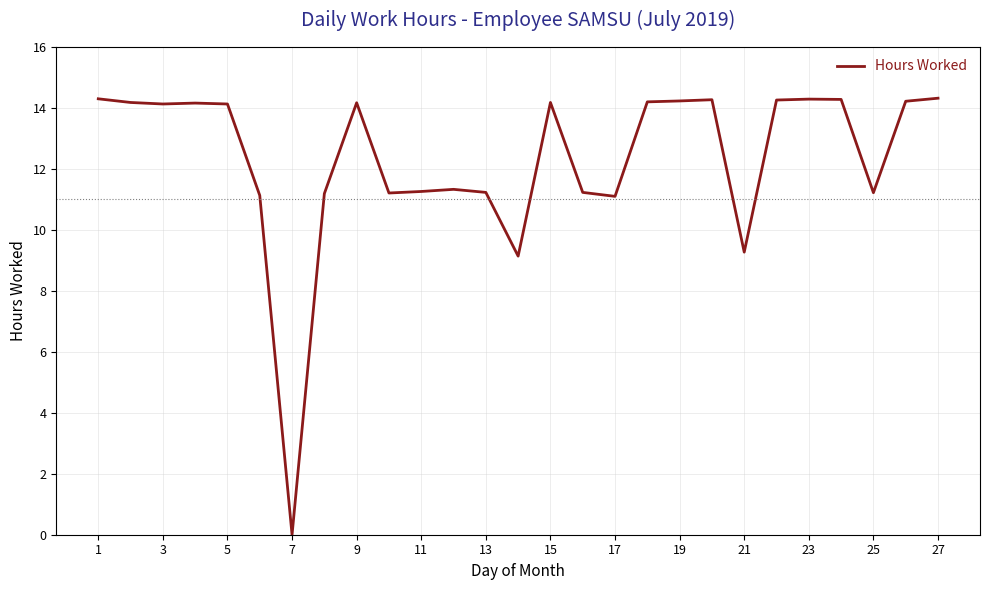

What is the sum of all values?

332.6